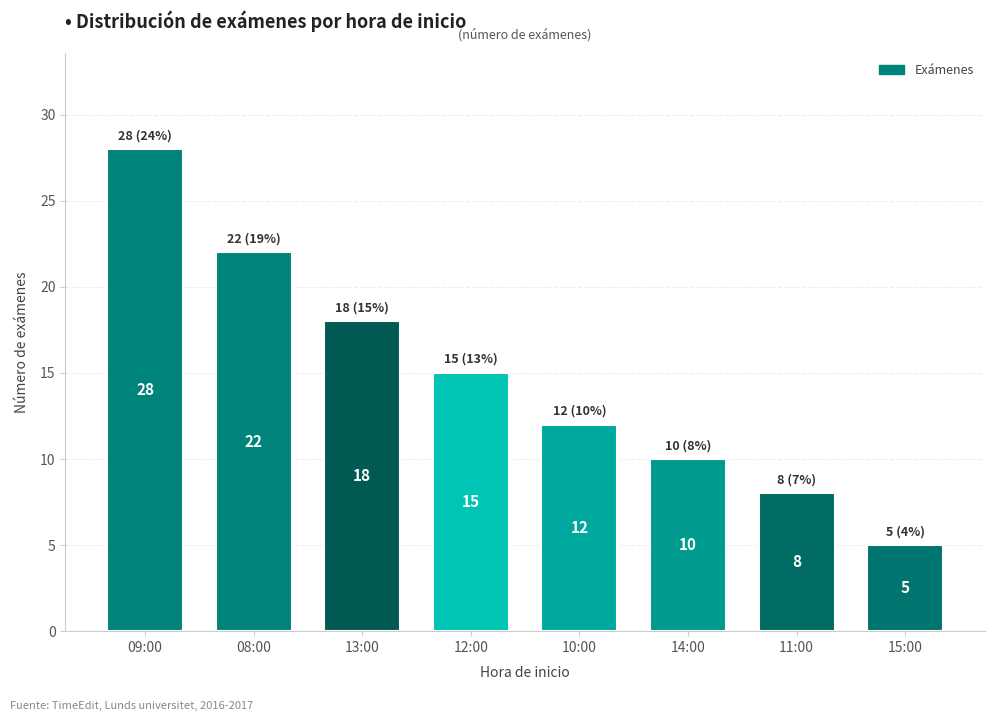

Between 09:00 and 12:00, which is larger?

09:00